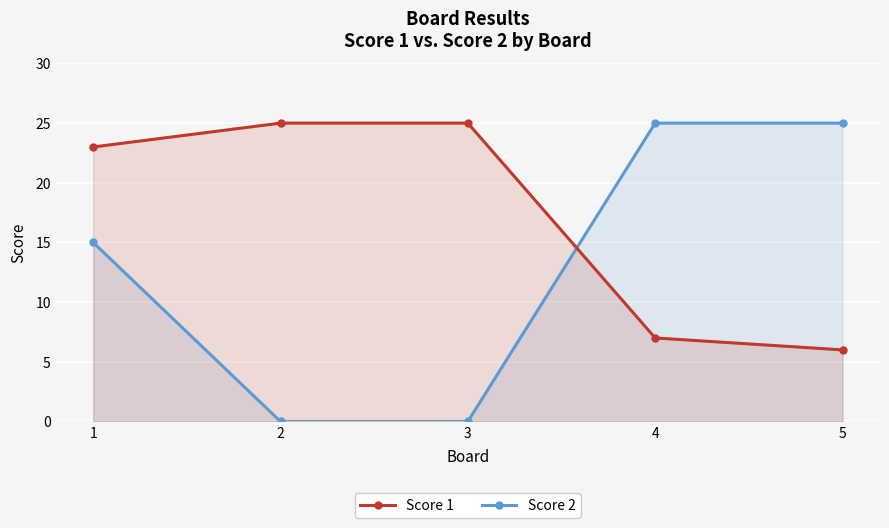

What is the value of the Score 1 point at the 5th from the left?

6